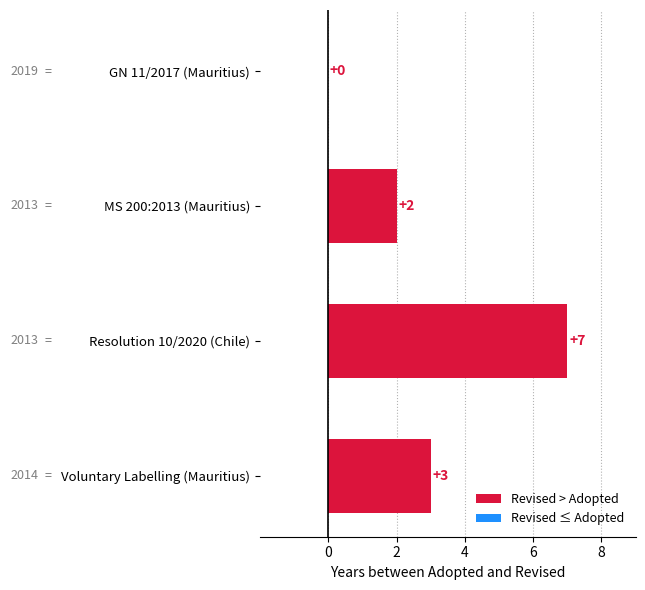

Which has a higher value, Resolution 10/2020 (Chile) or MS 200:2013 (Mauritius)?

Resolution 10/2020 (Chile)